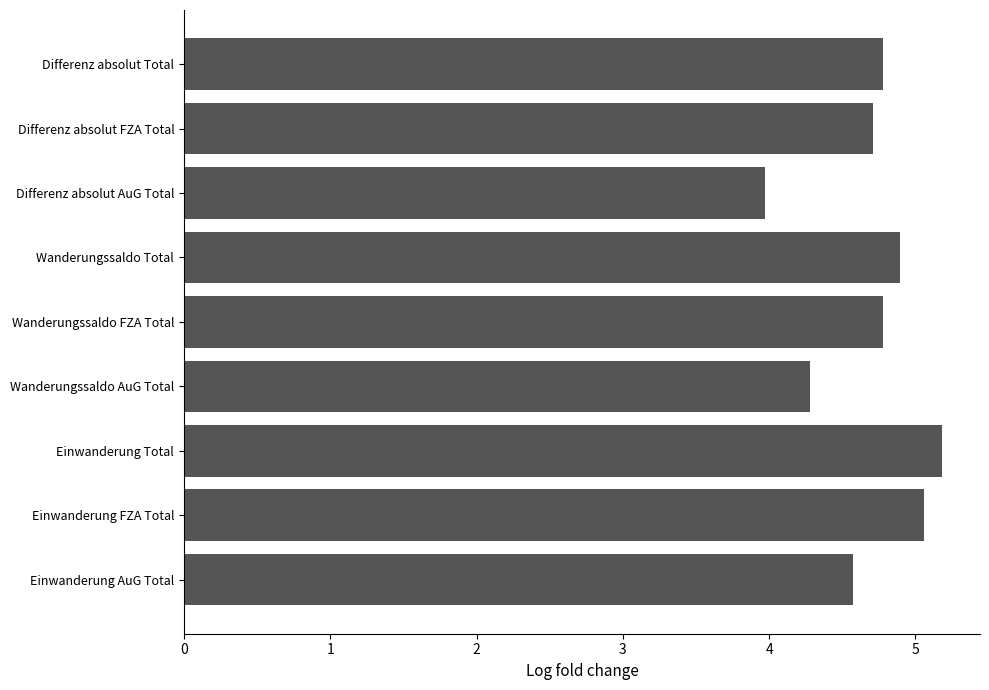

Which has a higher value, Differenz absolut FZA Total or Einwanderung AuG Total?

Differenz absolut FZA Total